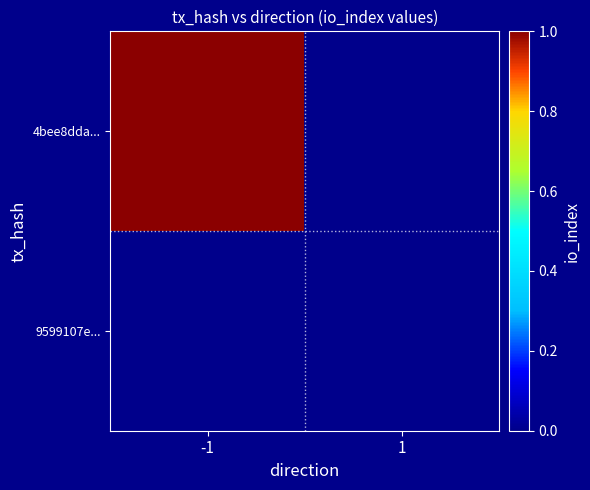

At which category is the sum across all series the highest?

-1